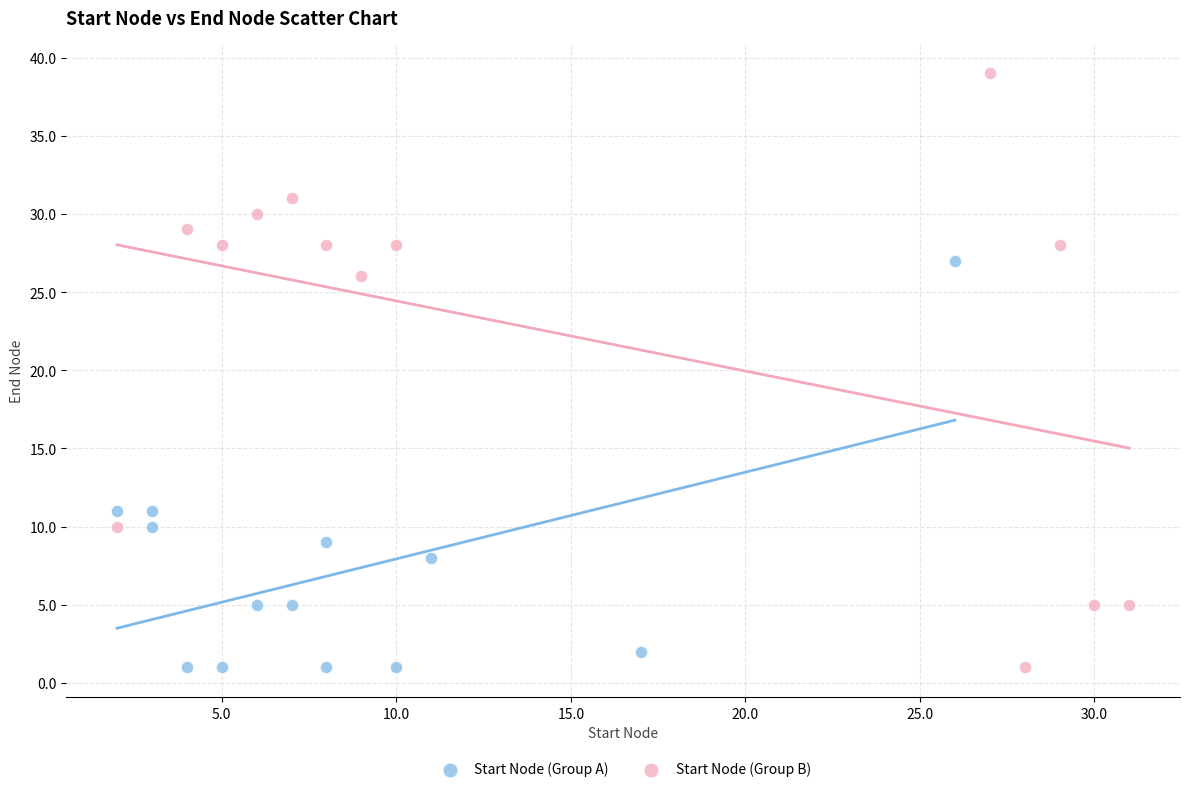

Which series reaches the maximum Y coordinate?

Start Node (Group B)